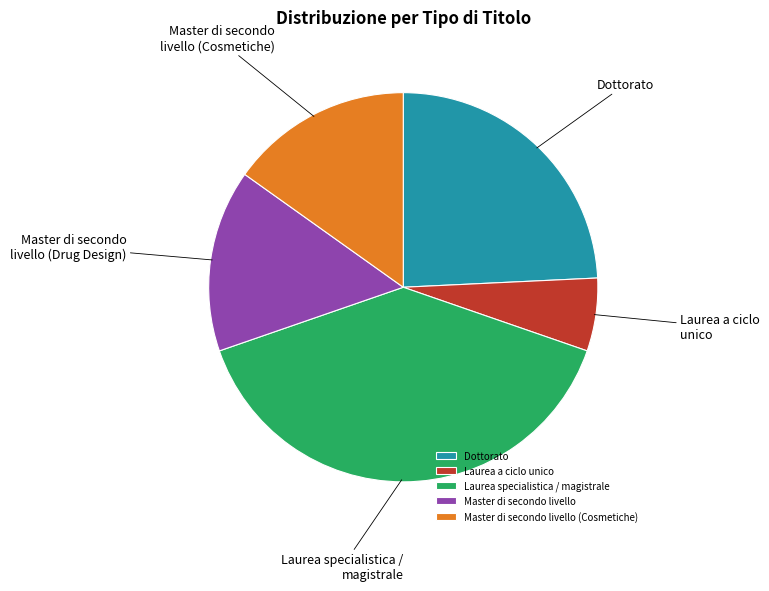

Which category has the smallest portion of the pie?

Laurea a ciclo unico